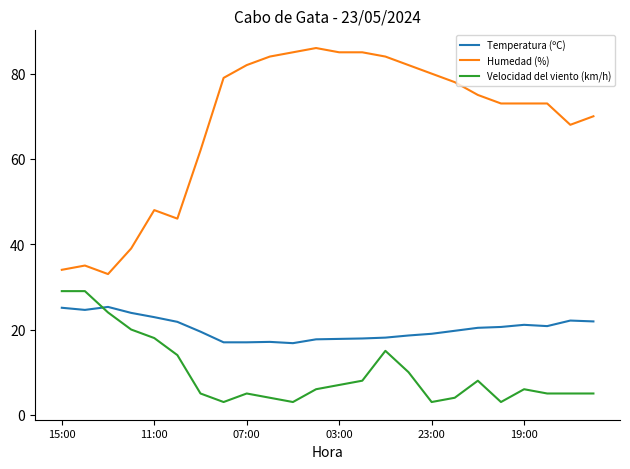

List the series in order of their peak value, lowest first.

Temperatura (ºC), Velocidad del viento (km/h), Humedad (%)